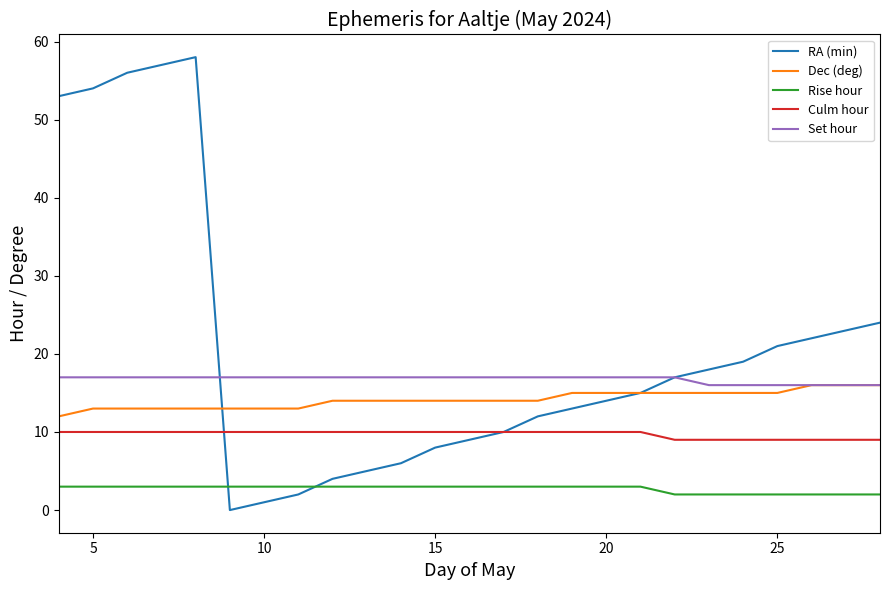

List the series in order of their peak value, lowest first.

Rise hour, Culm hour, Dec (deg), Set hour, RA (min)